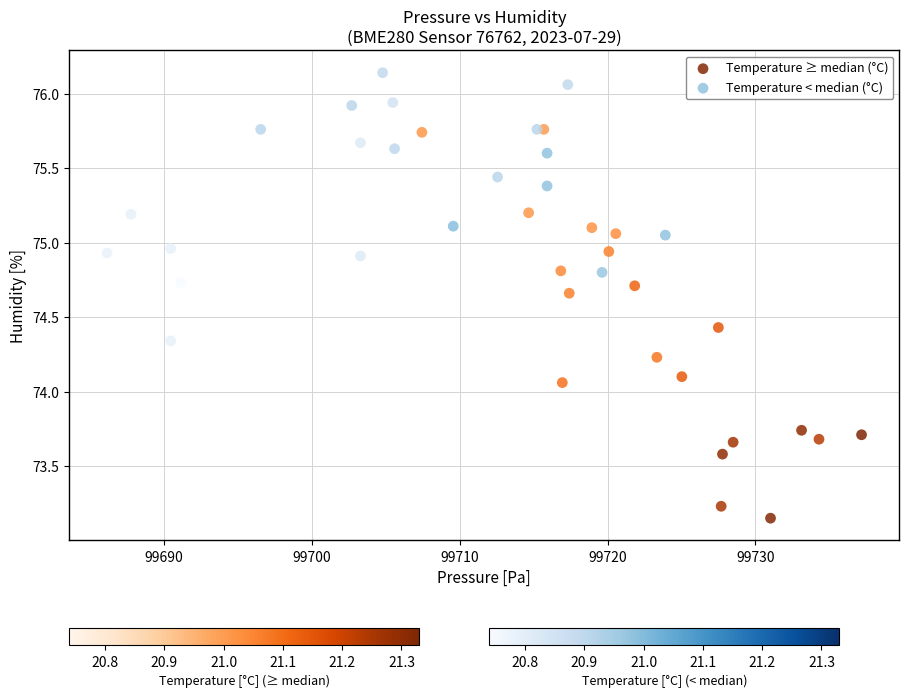

Which series contains the highest Y value?

Temperature < median (°C)